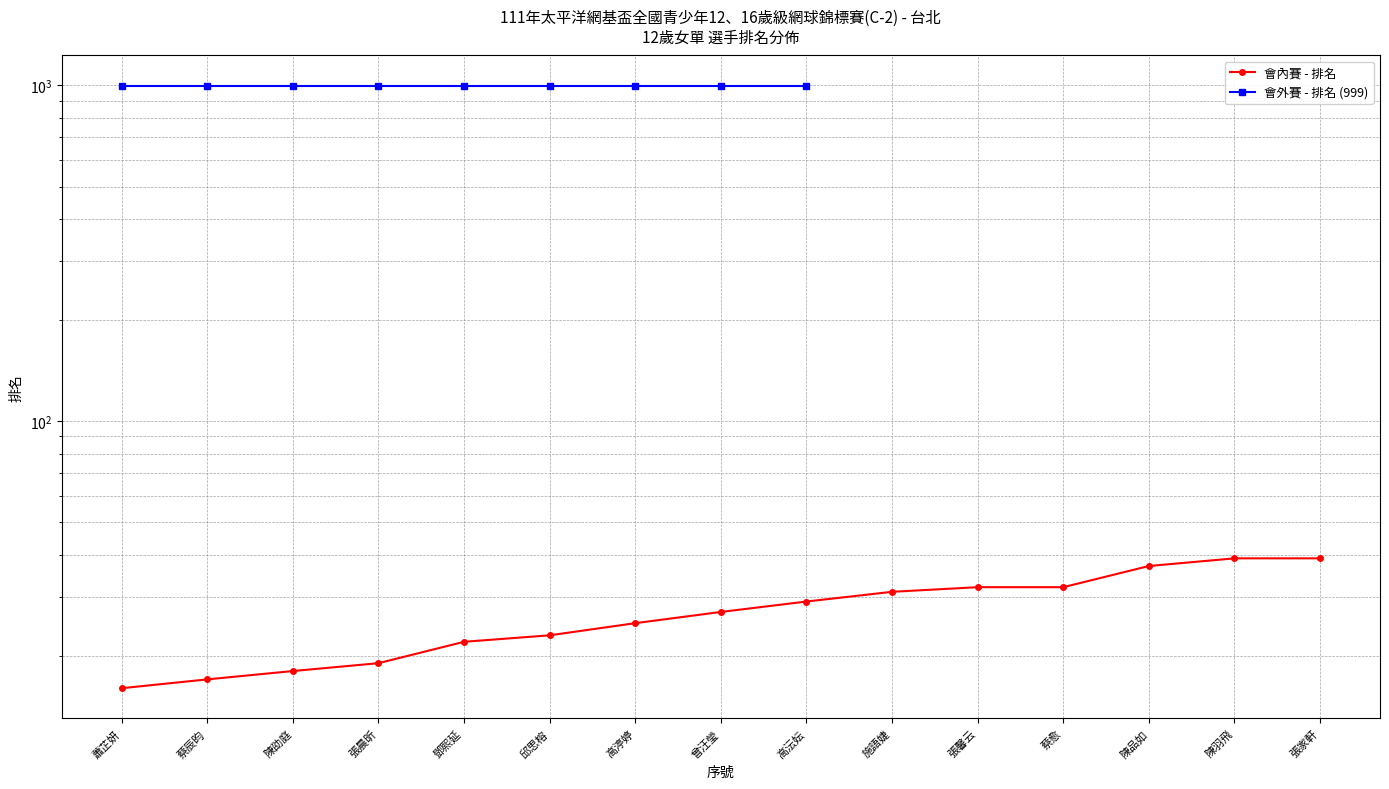

What is the smallest value displayed?

16